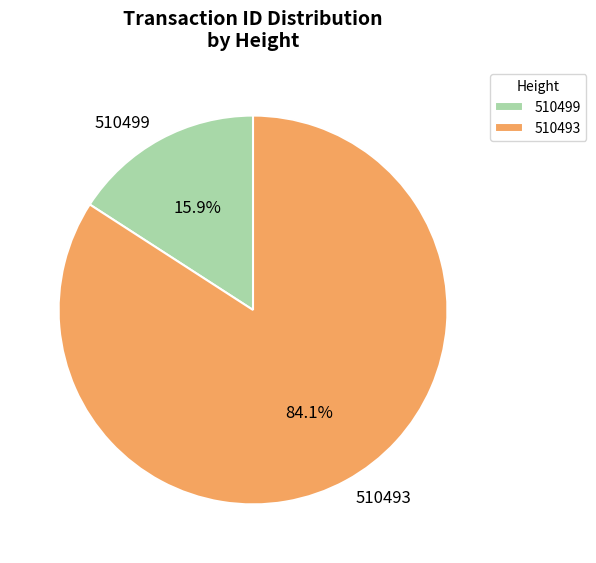

To the nearest percent, what portion does 510493 represent?

84%